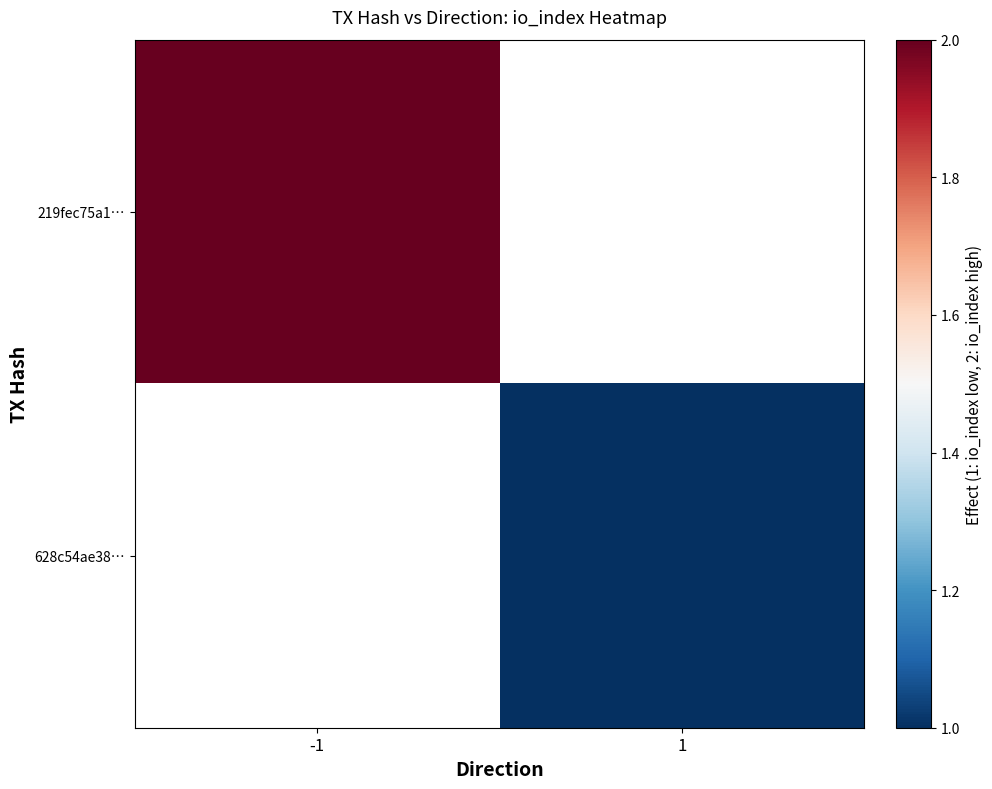

List the series in order of their overall mean, highest first.

219fec75a1…, 628c54ae38…